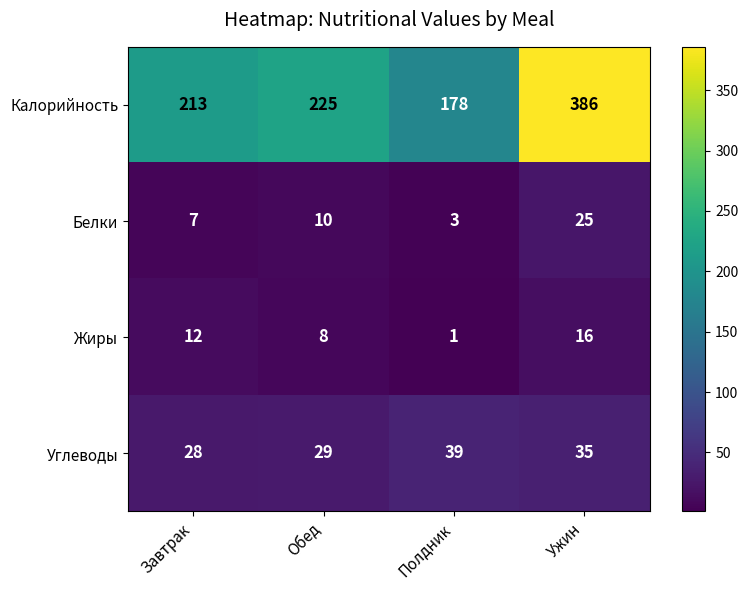

The Белки series shows 10 at Завтрак. True or false?

False